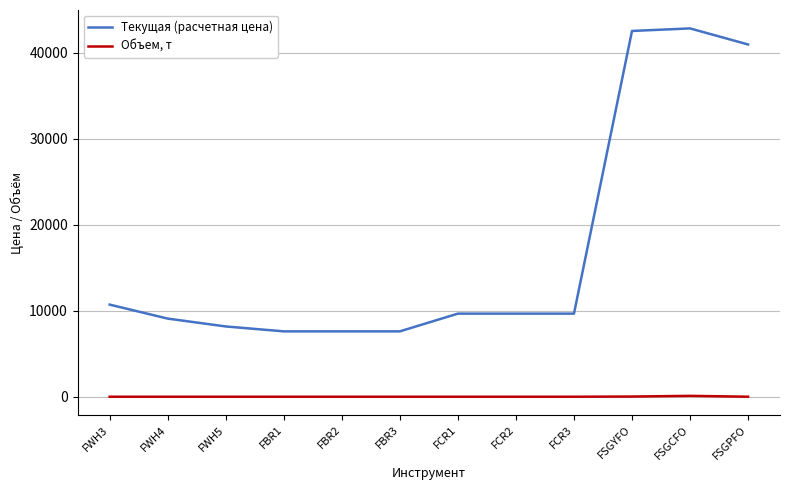

At which label is Текущая (расчетная цена) closest to 25197?

FWH3